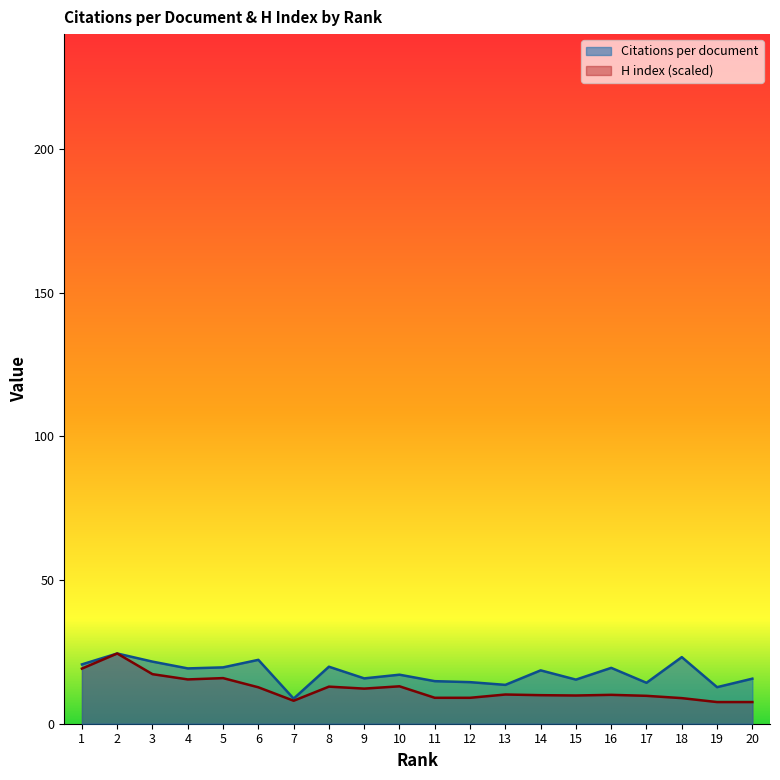

Is it true that Citations per document equals 14.8 at 11?

True